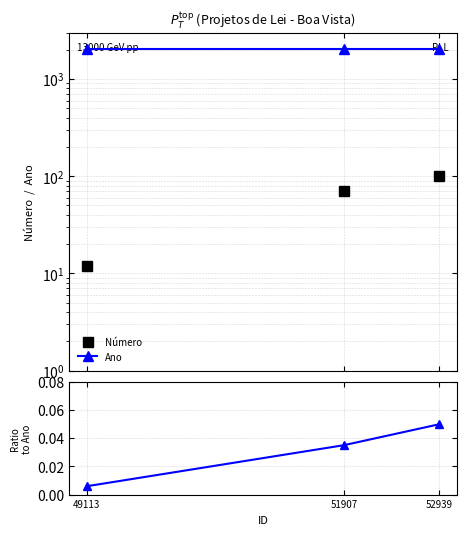

Reading right to left, transcribe all the data shown in this chart.

Número: 52939=101.0	51907=71.0	49113=12.0
Ano: 52939=2024.0	51907=2024.0	49113=2024.0
Número / Ano: 52939=0.0	51907=0.0	49113=0.0